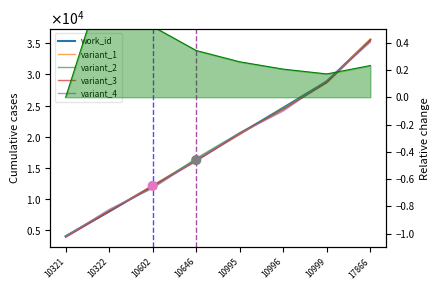

What are all the series names shown in the legend?

work_id, variant_1, variant_2, variant_3, variant_4